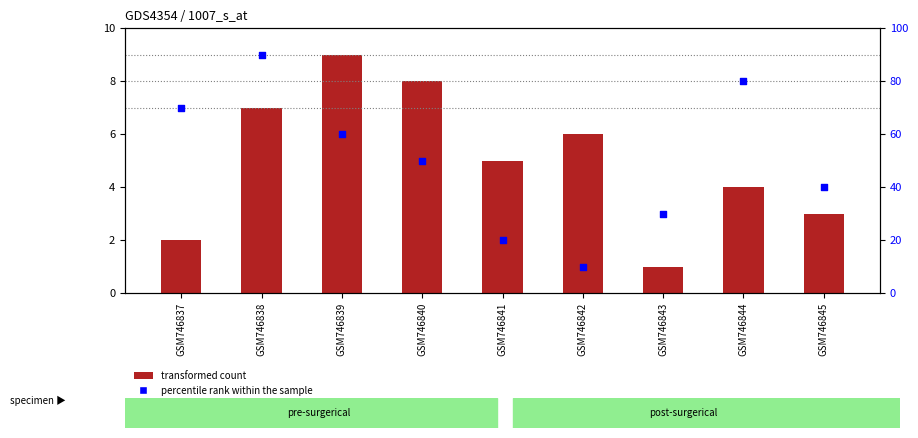

What is the total value across all series at GSM746843?

31